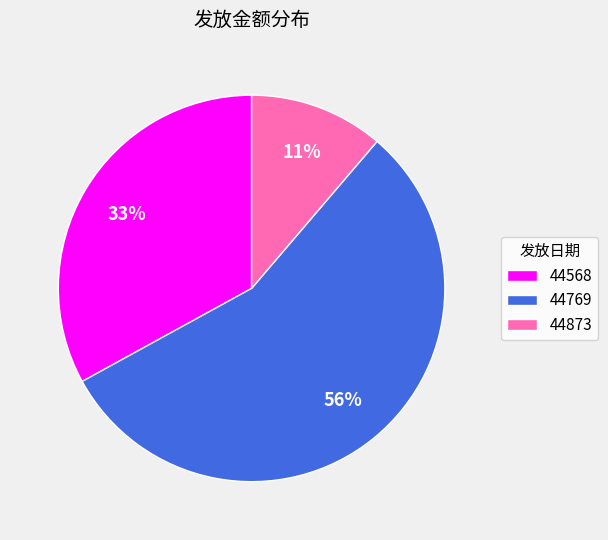

Rank the categories by value from highest to lowest.

44769, 44568, 44873